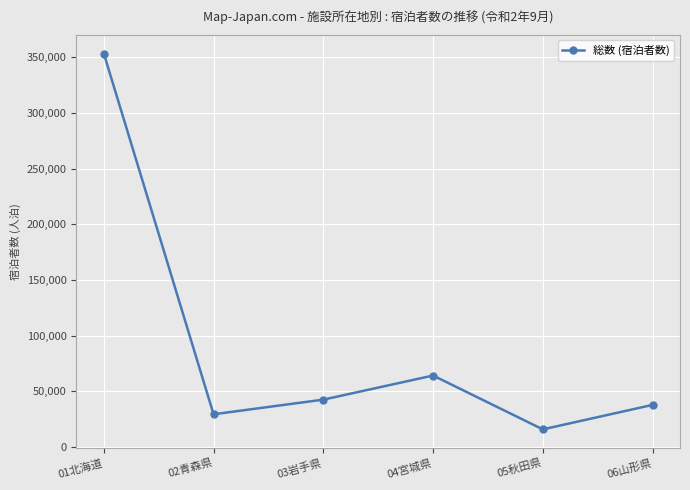

Is it true that the value at 01北海道 is 504497?

False